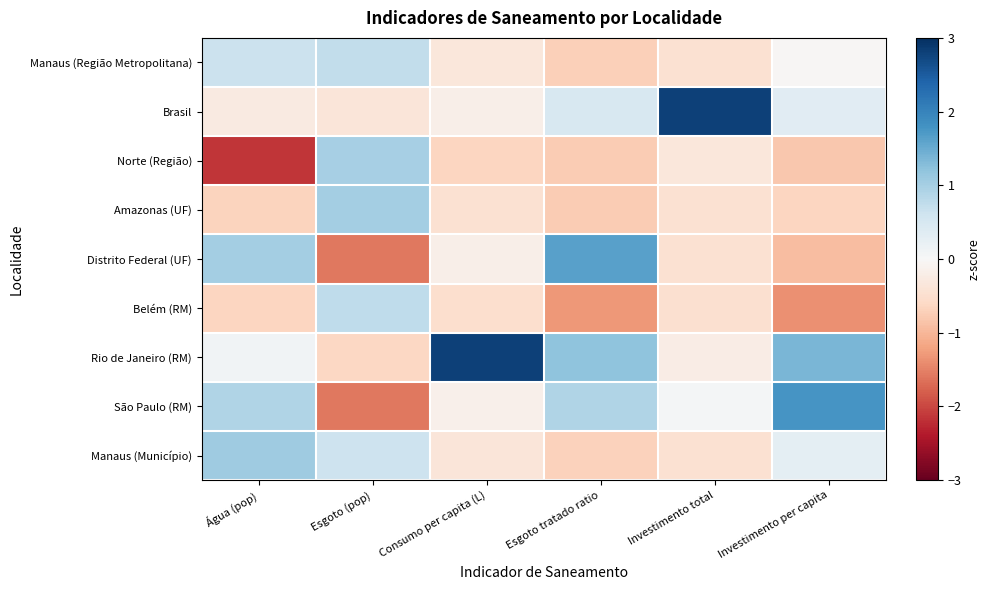

Which series changed the most between Esgoto (pop) and Esgoto tratado ratio?

Distrito Federal (UF)